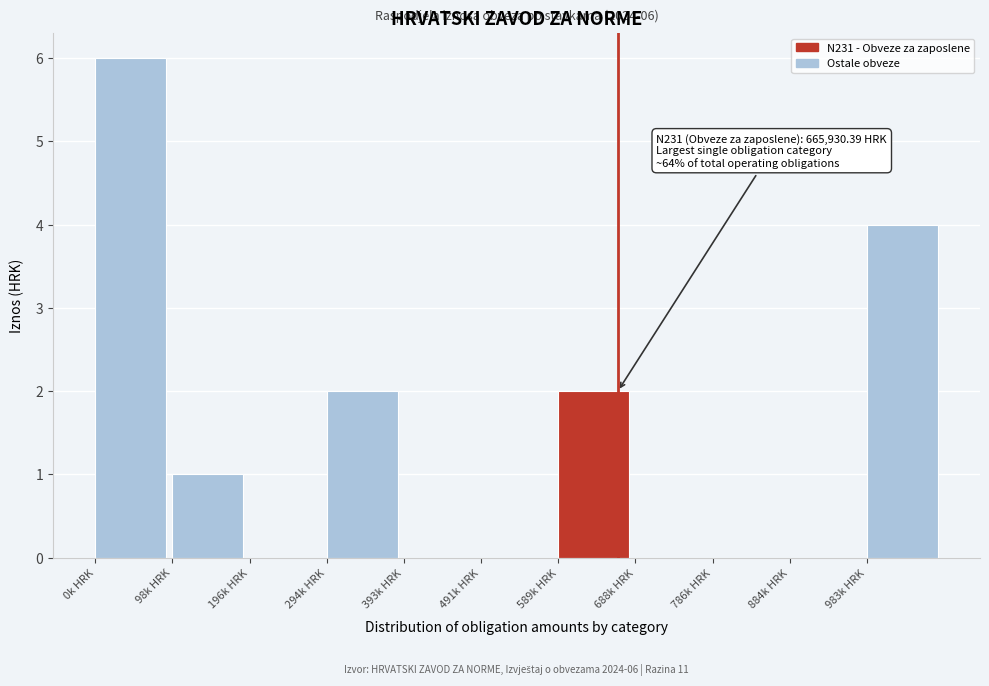

Reading left to right, list all the values displayed in this chart.

0k HRK=6	98k HRK=1	196k HRK=0	294k HRK=2	393k HRK=0	491k HRK=0	589k HRK=2	688k HRK=0	786k HRK=0	884k HRK=0	983k HRK=4